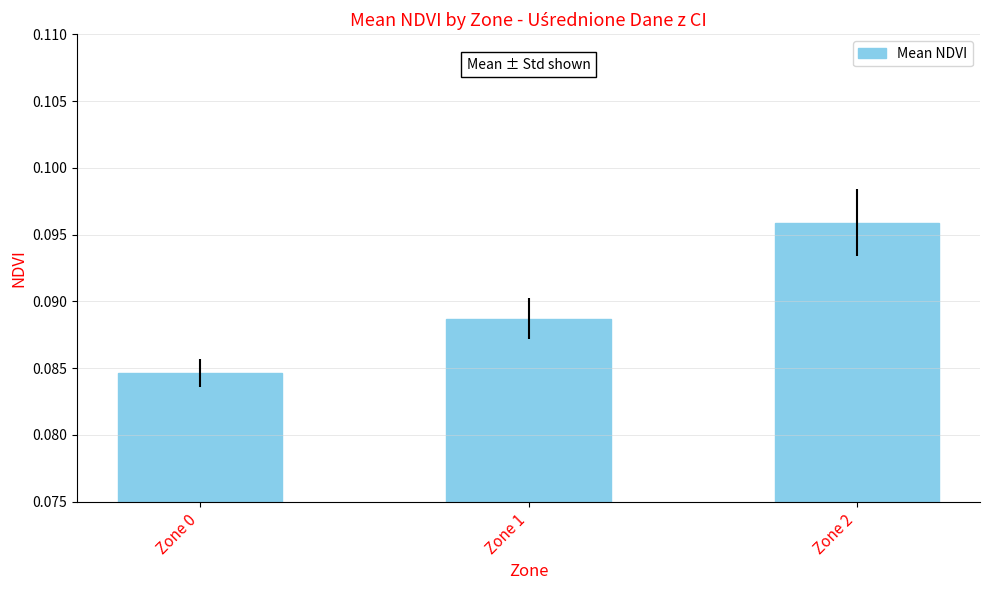

How many bars are there in total?

3